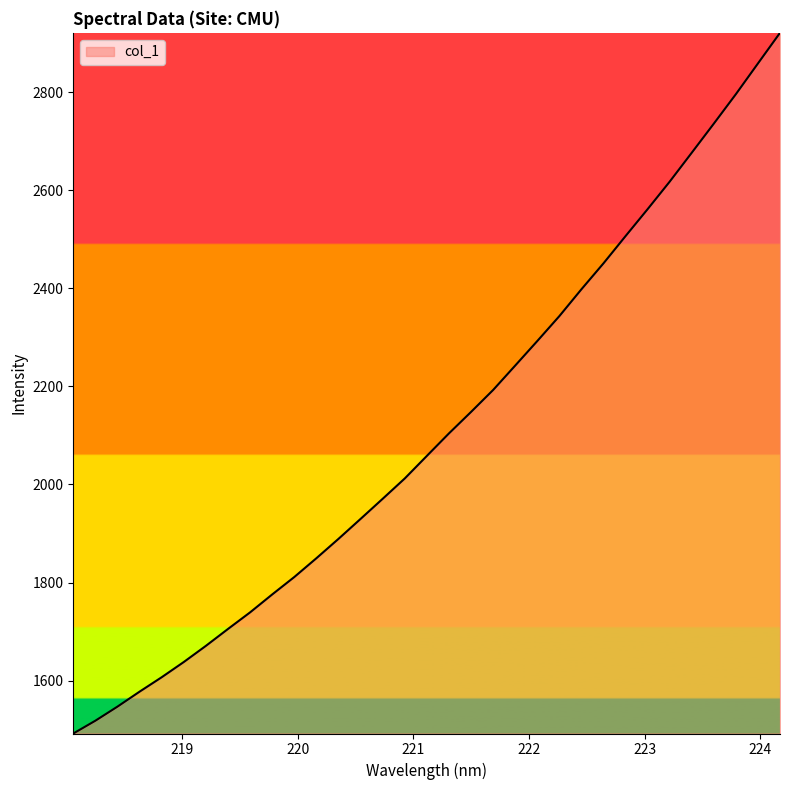

What is the difference between the maximum and minimum values?

1428.7